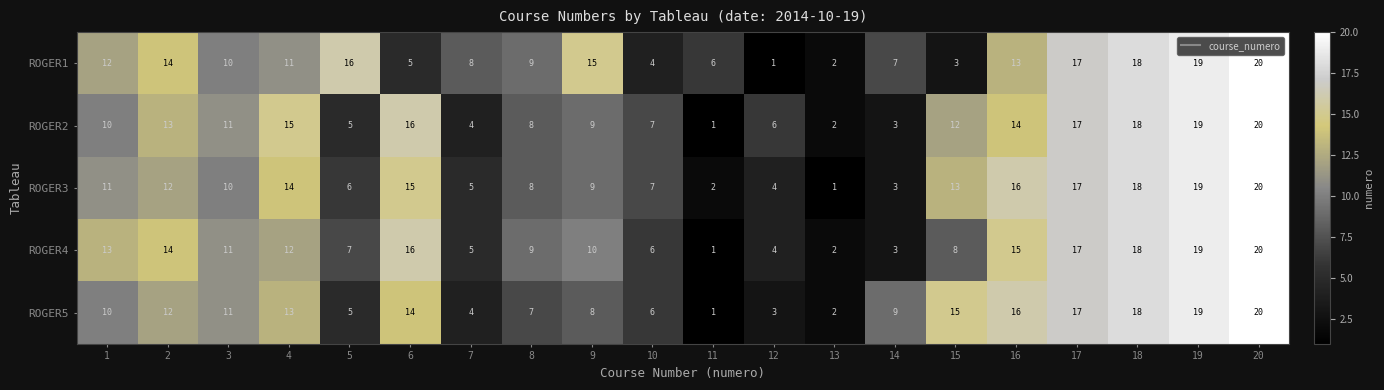

What is the difference between the maximum and minimum values in the ROGER5 series?

19